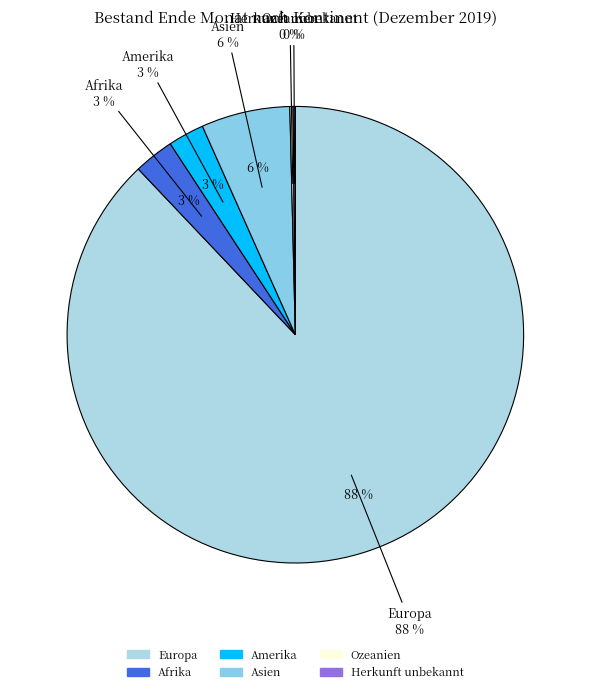

How many slices are in this pie chart?

6